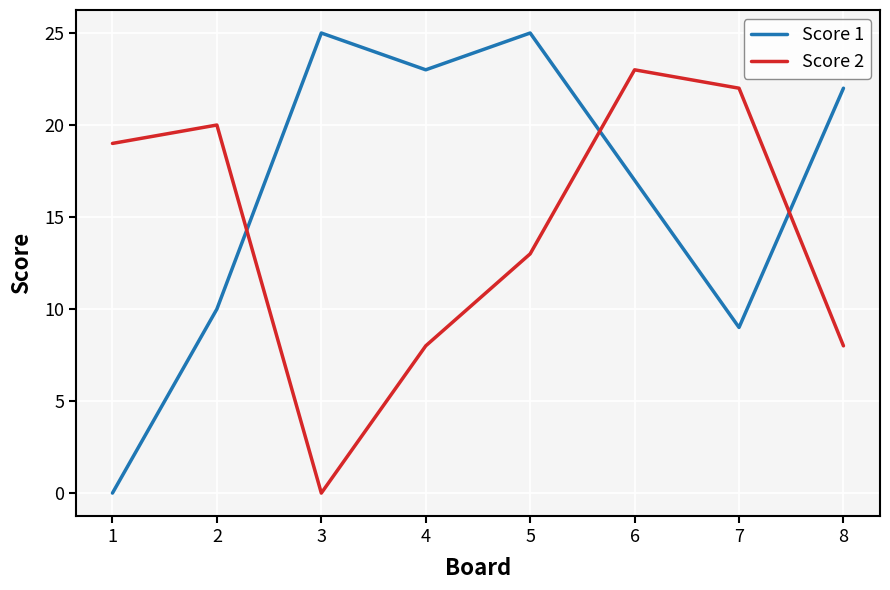

What is the sum of the Score 1 values at 6 and 3?

42